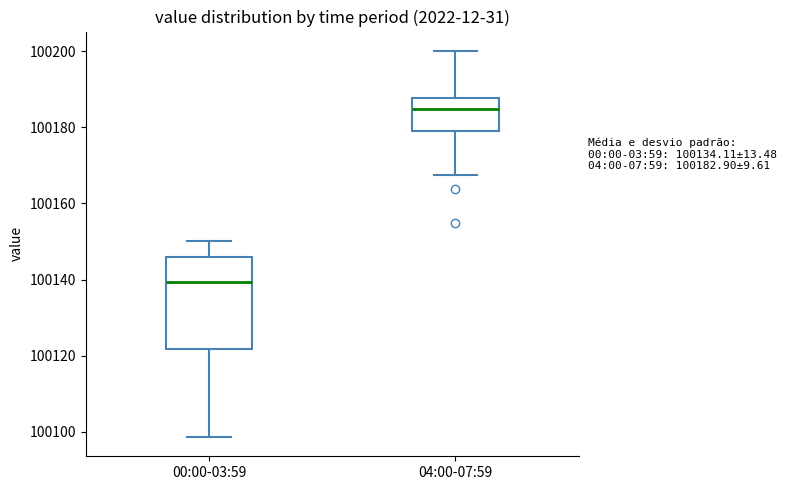

Which box's median line is the highest?

04:00-07:59